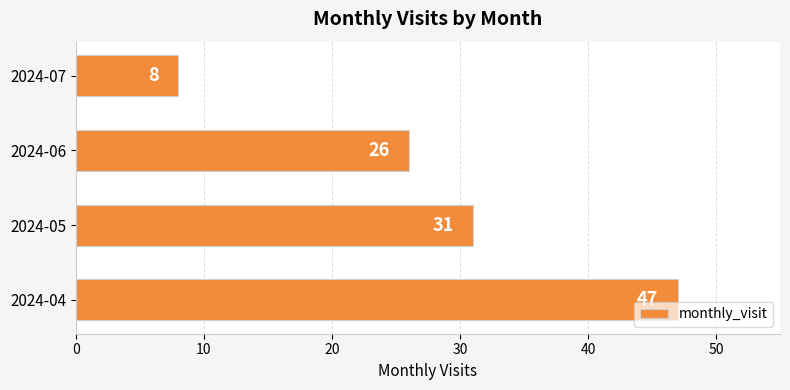

What is the change in value from 2024-04 to 2024-06?

-21